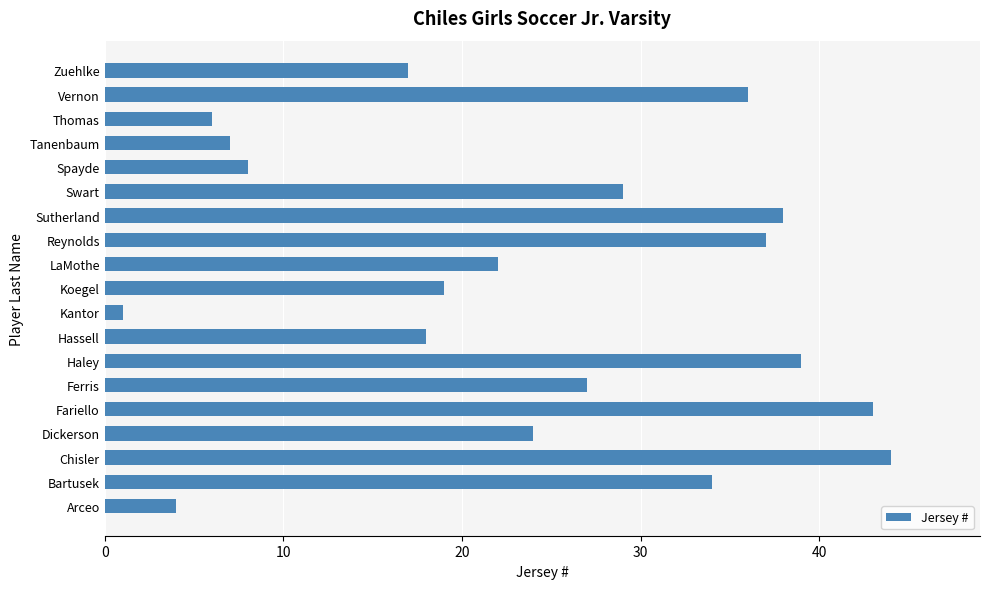

Are the bars horizontal?

Yes